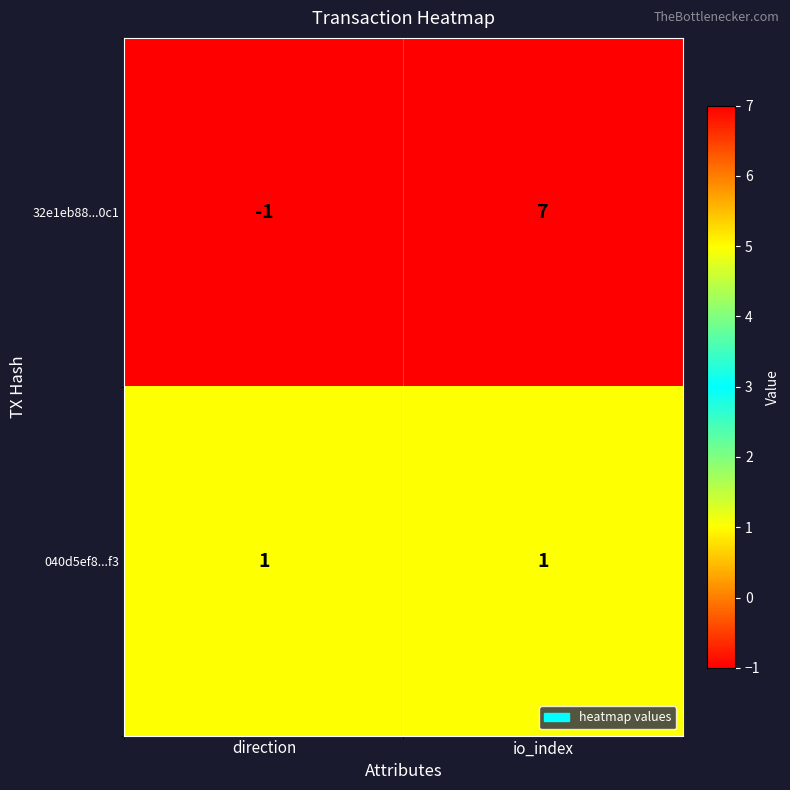

How many data points does each series have?

2